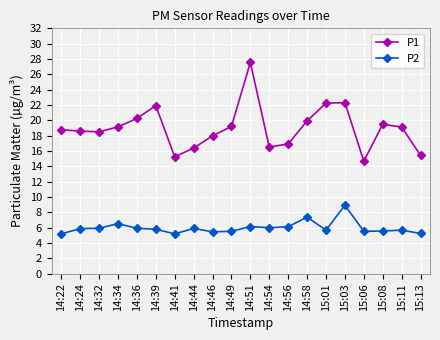

What are all the series names shown in the legend?

P1, P2